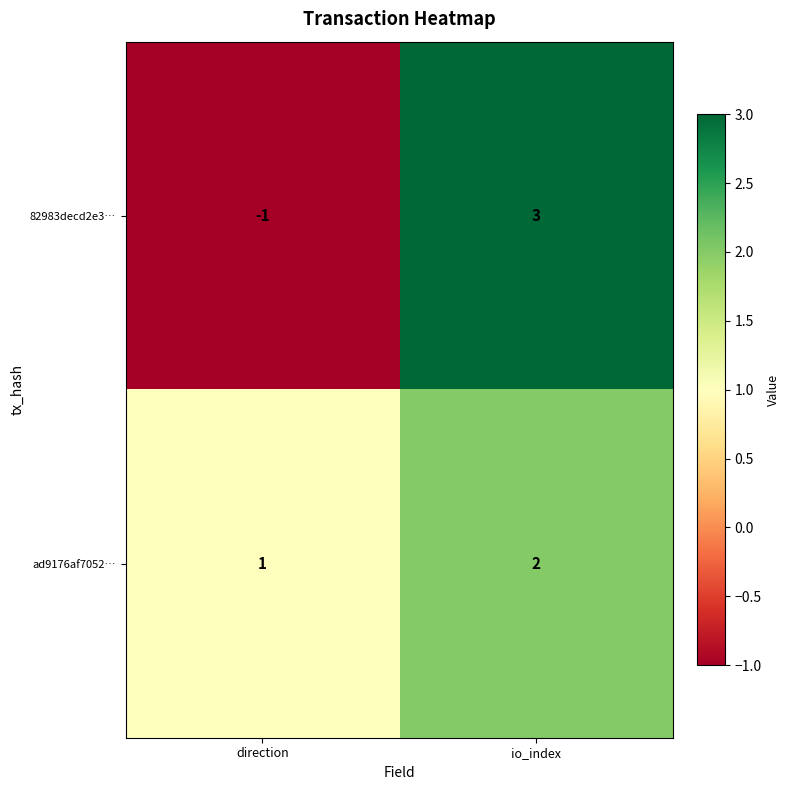

At direction, list the series in order from largest to smallest.

ad9176af7052…, 82983decd2e3…